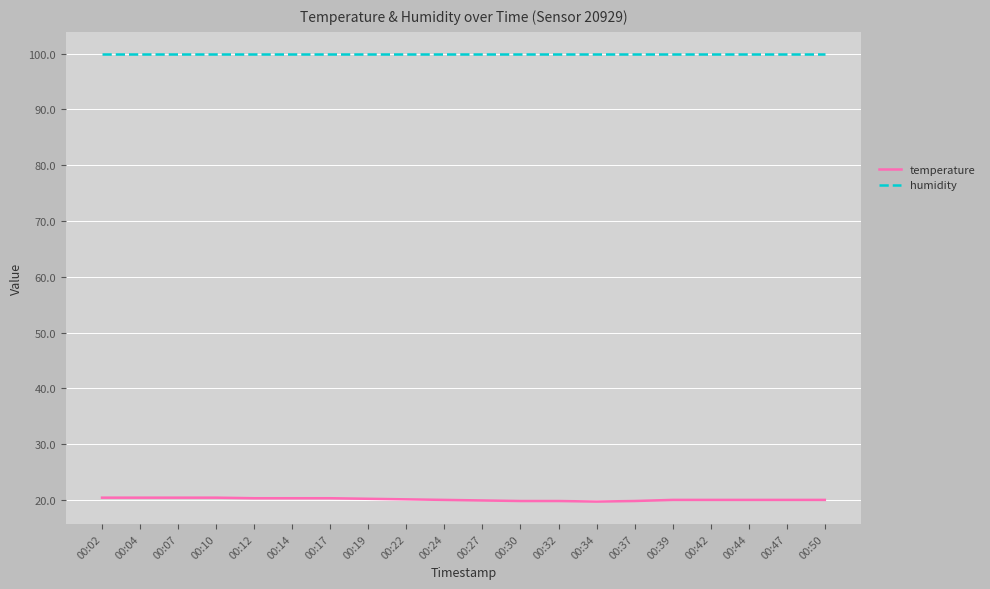

True or false: temperature and humidity cross at least once.

False